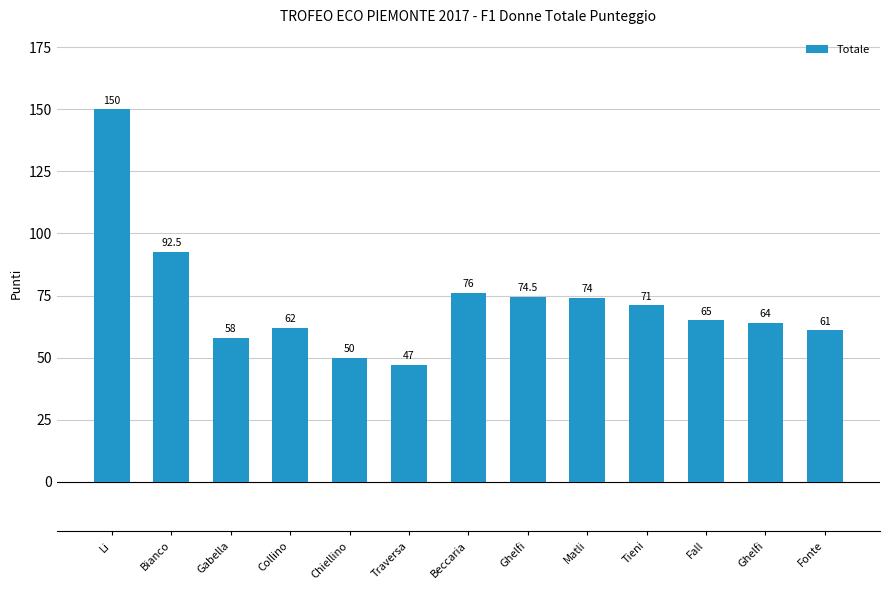

What is the change in value from Ghelfi to Ghelfi?

-10.5